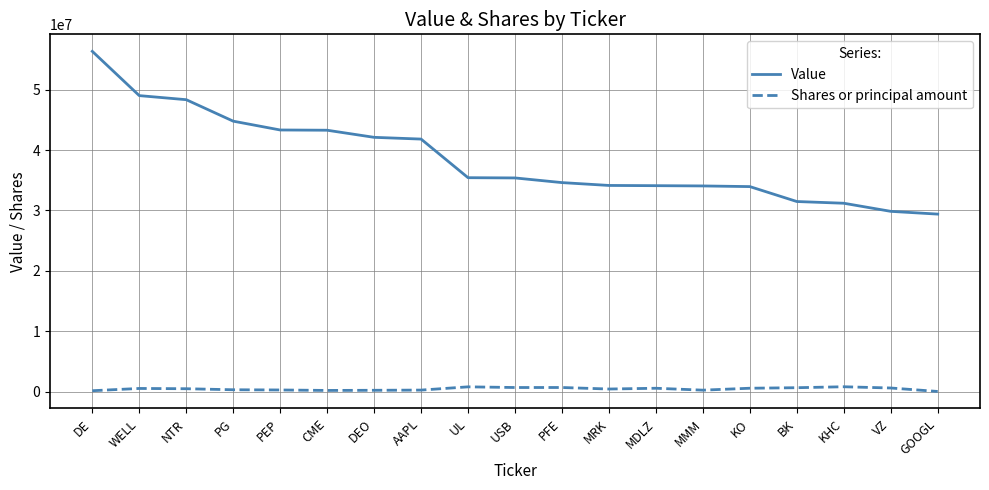

At how many categories does at least one series exceed 26297066?

19